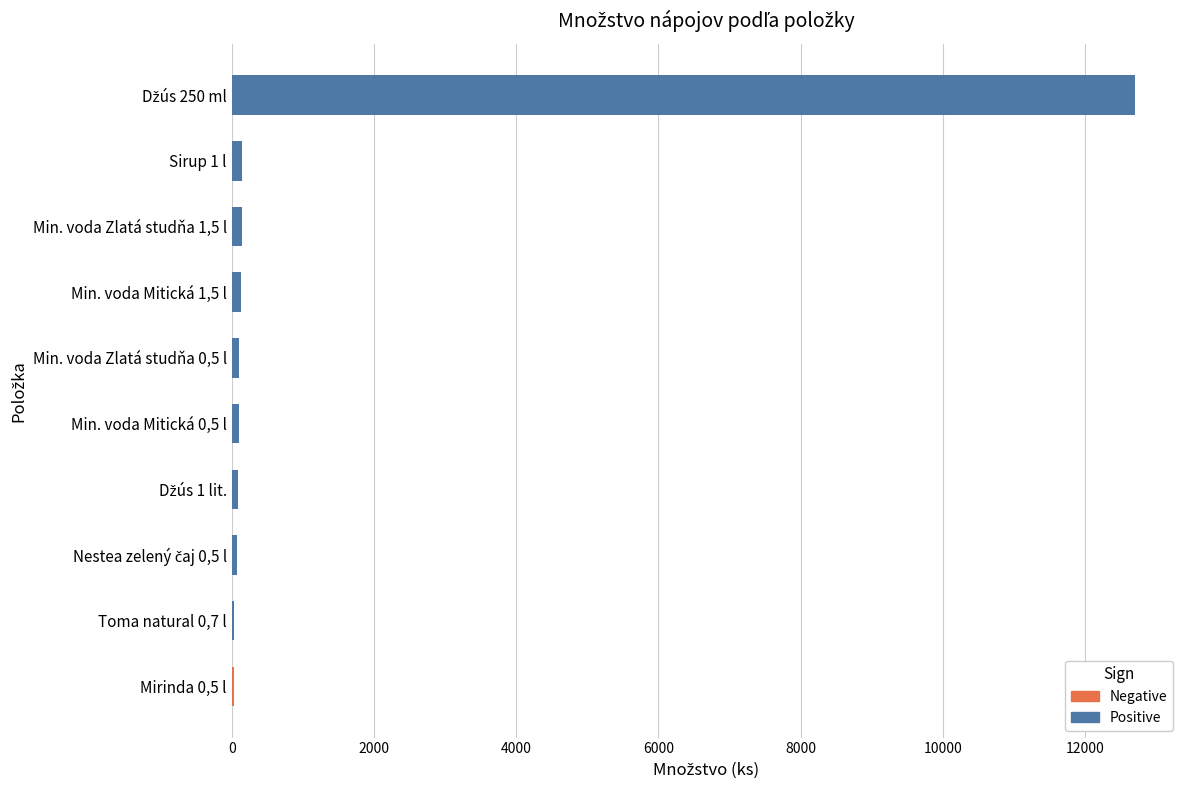

Is the value of Negative at Nestea zelený čaj 0,5 l greater than the value of Positive at Min. voda Zlatá studňa 1,5 l?

No